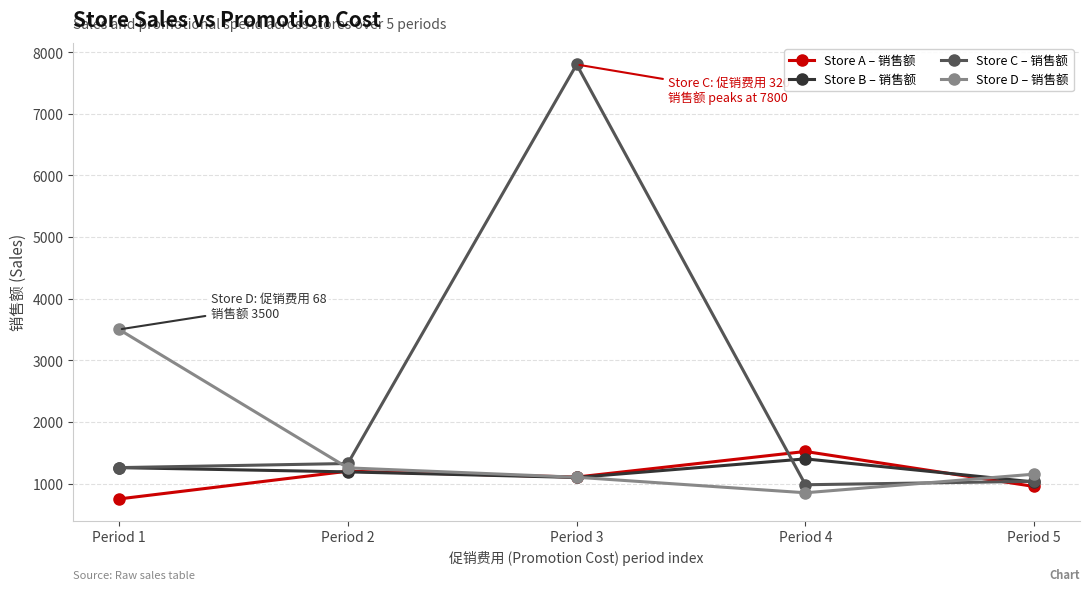

Reading right to left, what are all the values shown in this chart?

Store A – 销售额: Period 5=952	Period 4=1520	Period 3=1105	Period 2=1200	Period 1=750
Store B – 销售额: Period 5=1025	Period 4=1400	Period 3=1098	Period 2=1189	Period 1=1258
Store C – 销售额: Period 5=1036	Period 4=980	Period 3=7800	Period 2=1325	Period 1=1258
Store D – 销售额: Period 5=1152	Period 4=850	Period 3=1102	Period 2=1254	Period 1=3500